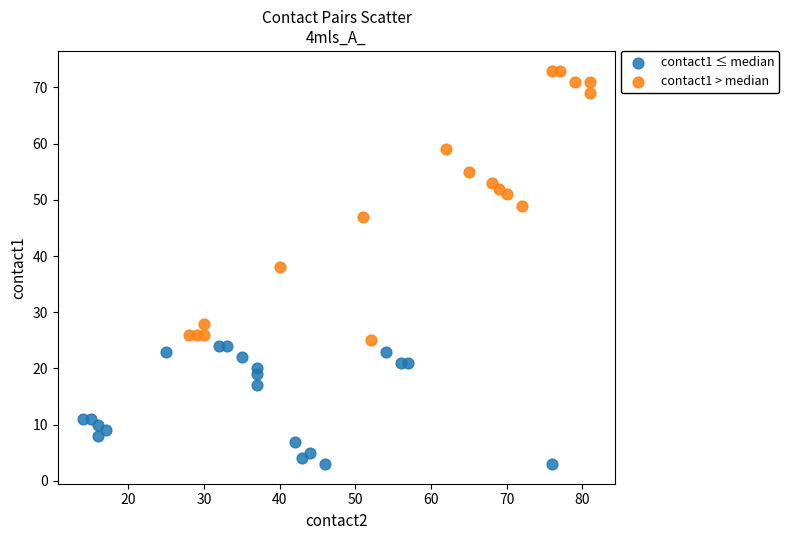

Which series has the widest spread of Y values?

contact1 > median